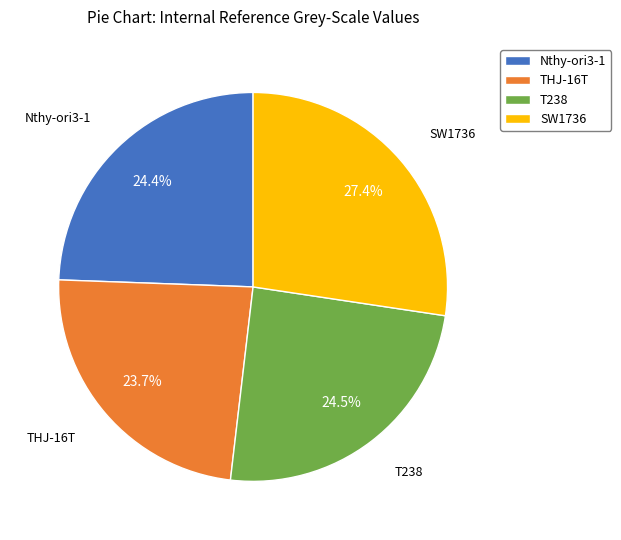

How many slices are in this pie chart?

4